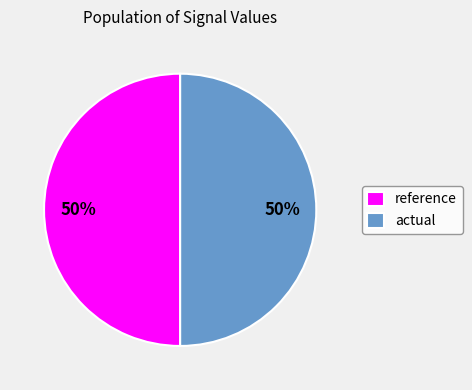

Is the sum of reference and actual greater than half?

Yes